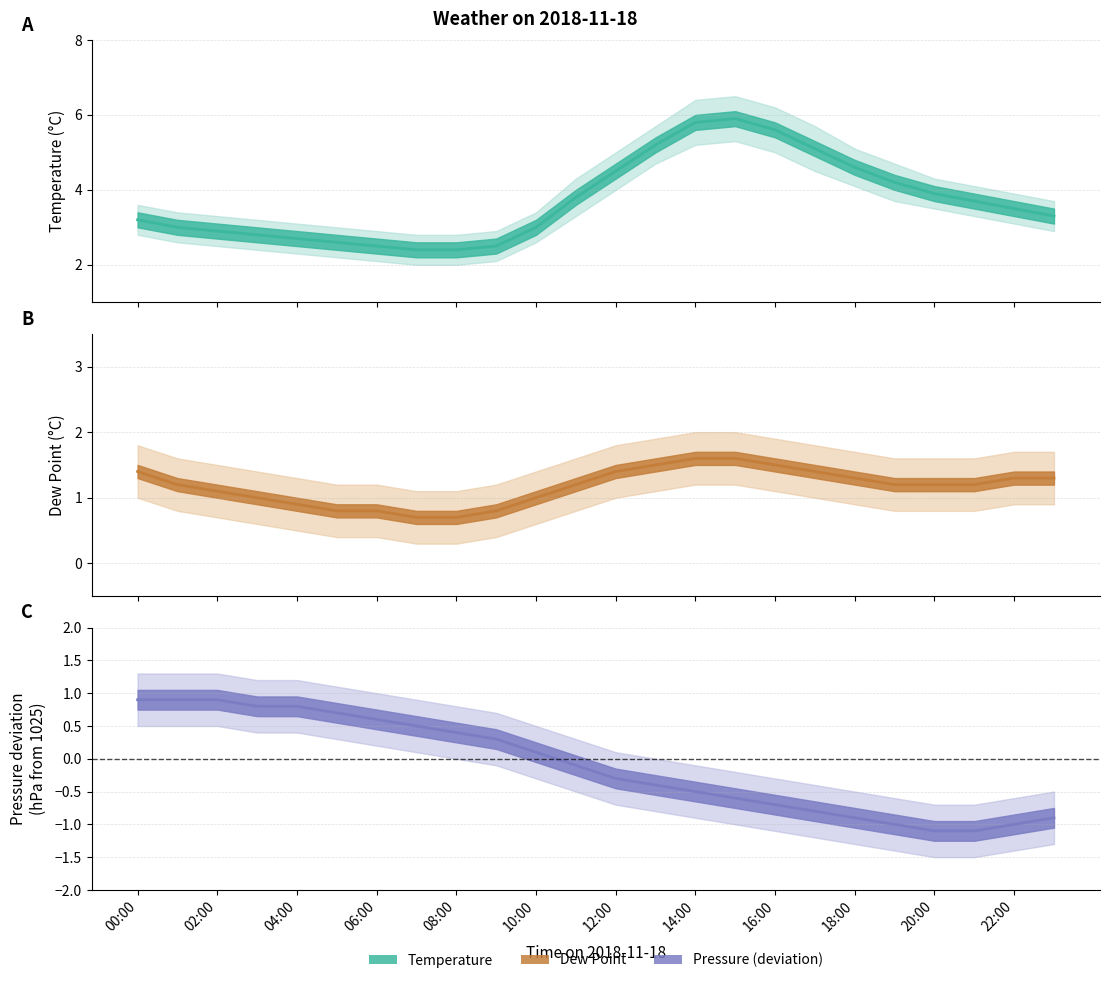

What is the label of the 10th point from the right?

14:00